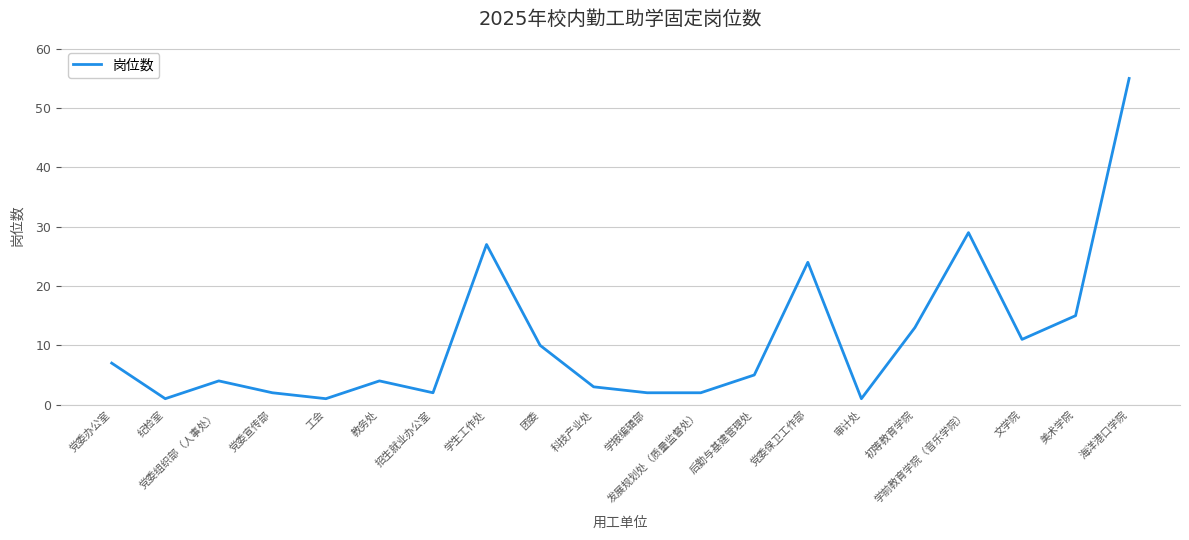

At which label does the data first exceed 5?

党委办公室